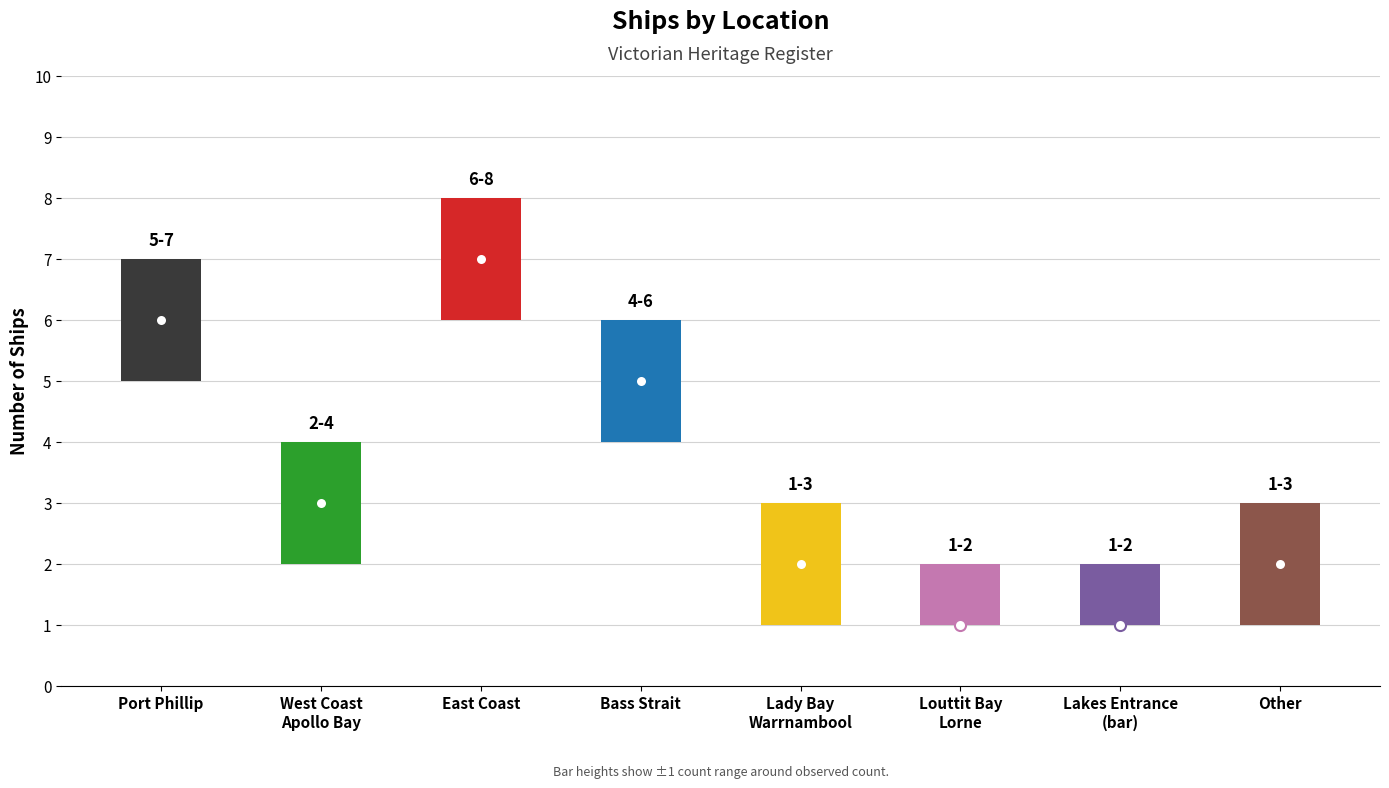

Where does the data first go above 3?

Port Phillip